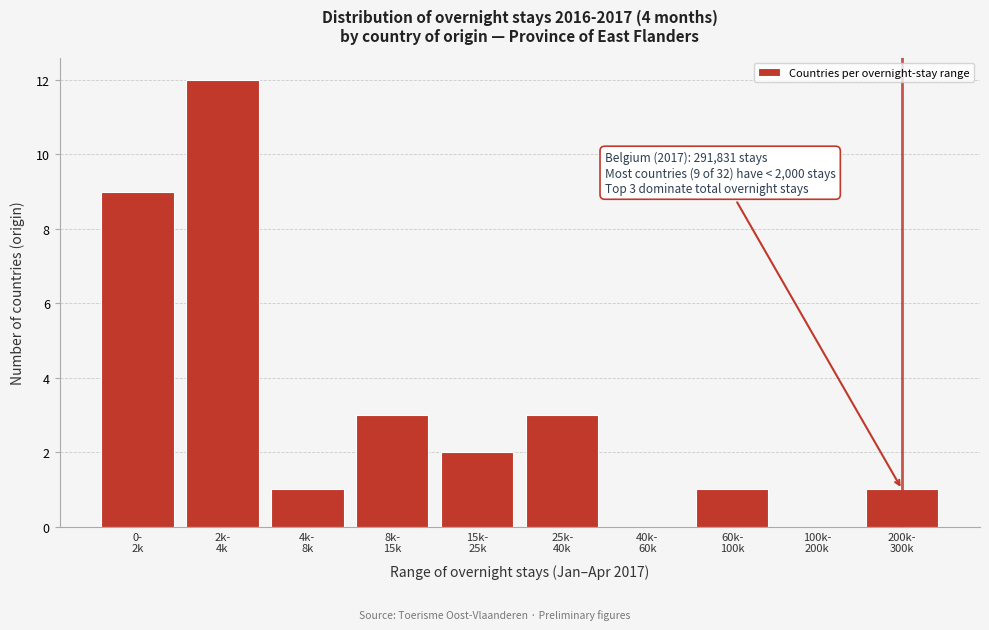

What is the greatest value displayed?

12